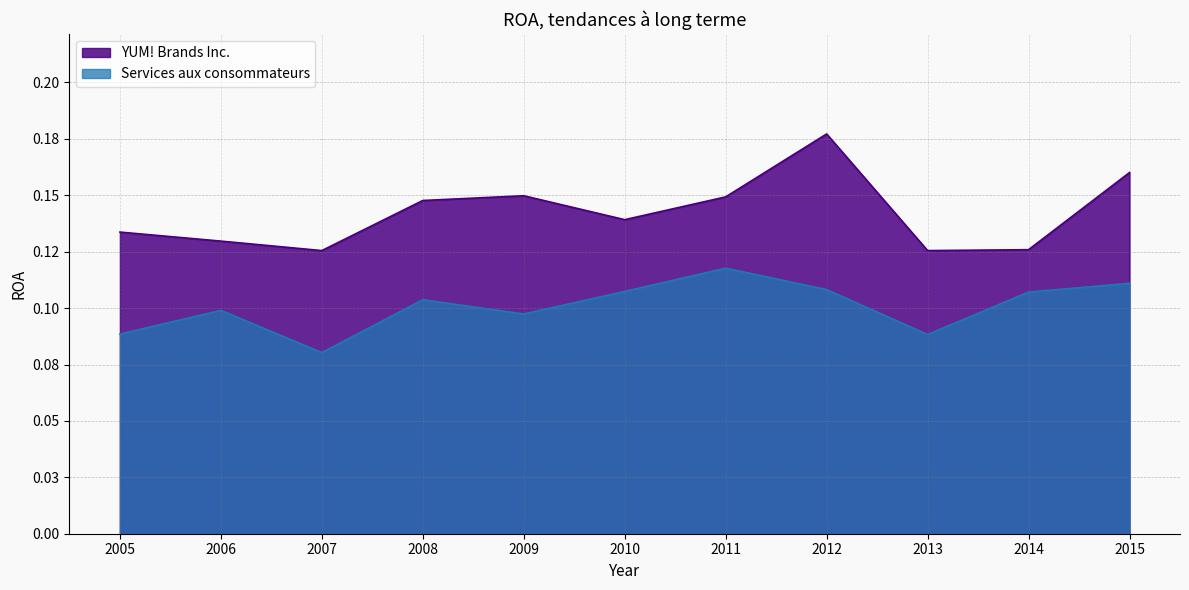

What is the lowest value of the YUM! Brands Inc. series?

0.1